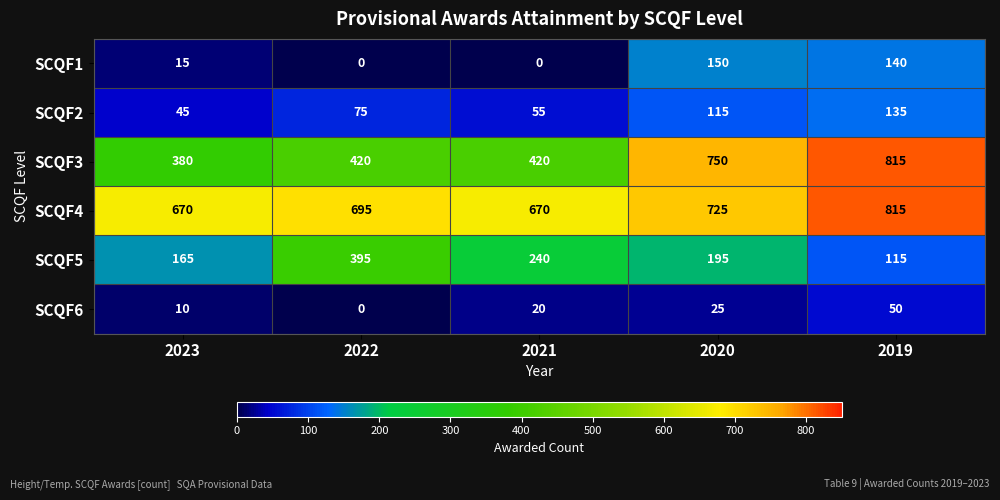

At 2023, list the series in order from smallest to largest.

SCQF6, SCQF1, SCQF2, SCQF5, SCQF3, SCQF4